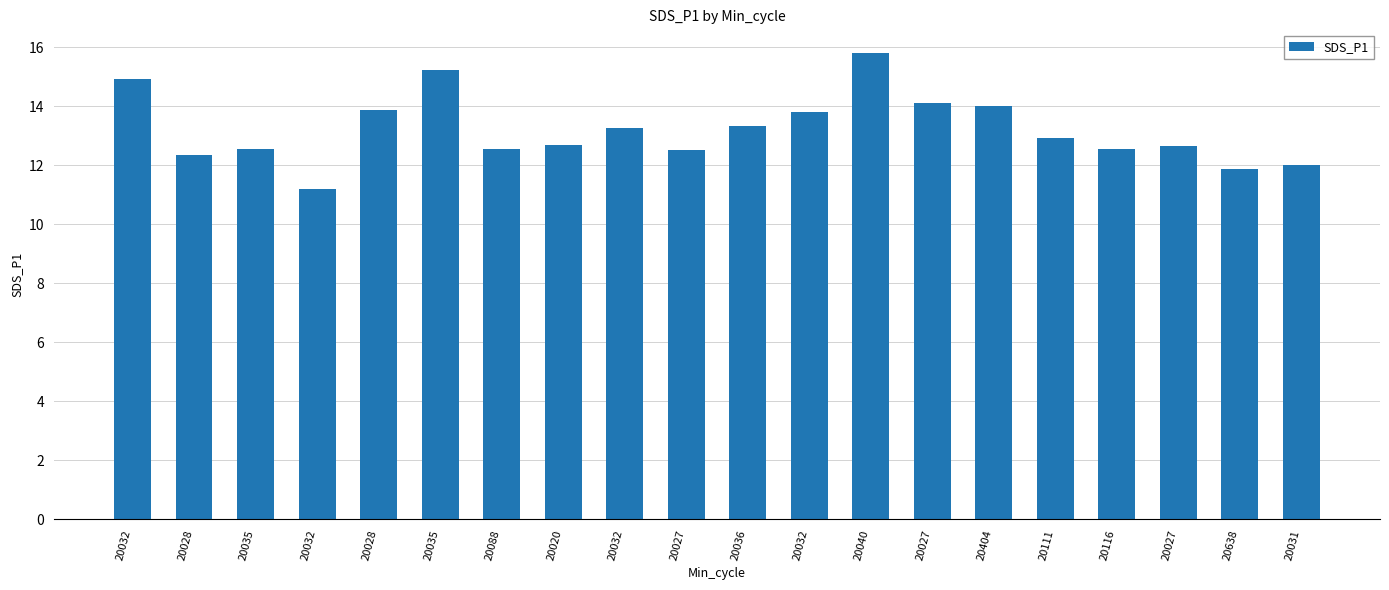

Reading left to right, what are all the values shown in this chart?

20032=14.9	20028=12.3	20035=12.6	20032=11.2	20028=13.9	20035=15.2	20088=12.6	20020=12.7	20032=13.2	20027=12.5	20036=13.3	20032=13.8	20040=15.8	20027=14.1	20404=14.0	20111=12.9	20116=12.6	20027=12.7	20638=11.9	20031=12.0